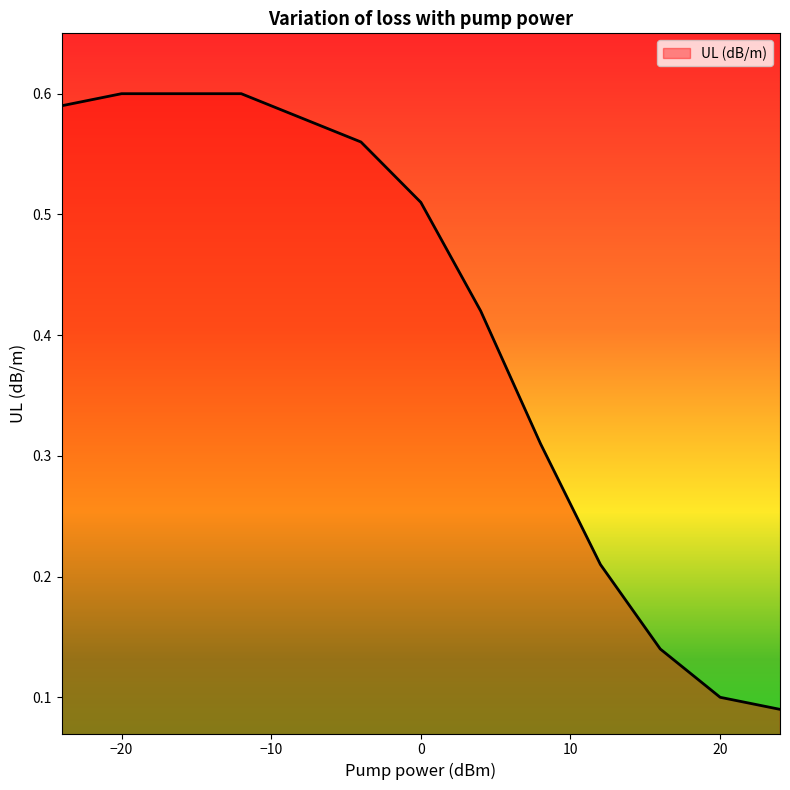

List the labels in order of value, smallest first.

24, 20, 16, 12, 8, 4, 0, -4, -8, -24, -20, -16, -12